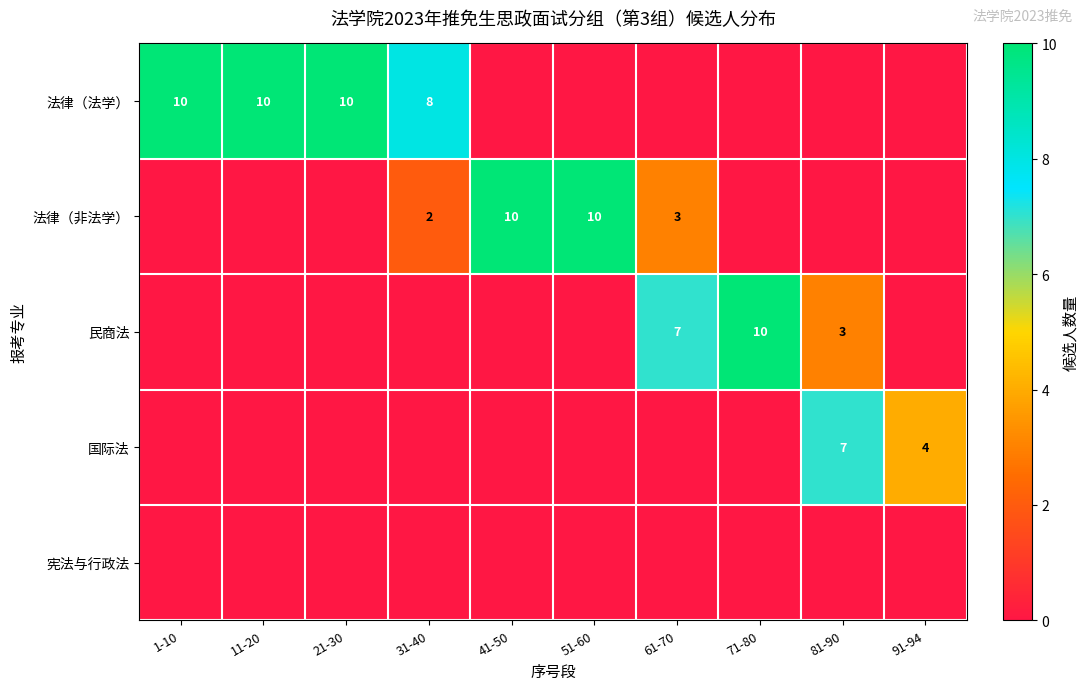

The 法律（法学） series shows 12 at 31-40. True or false?

False